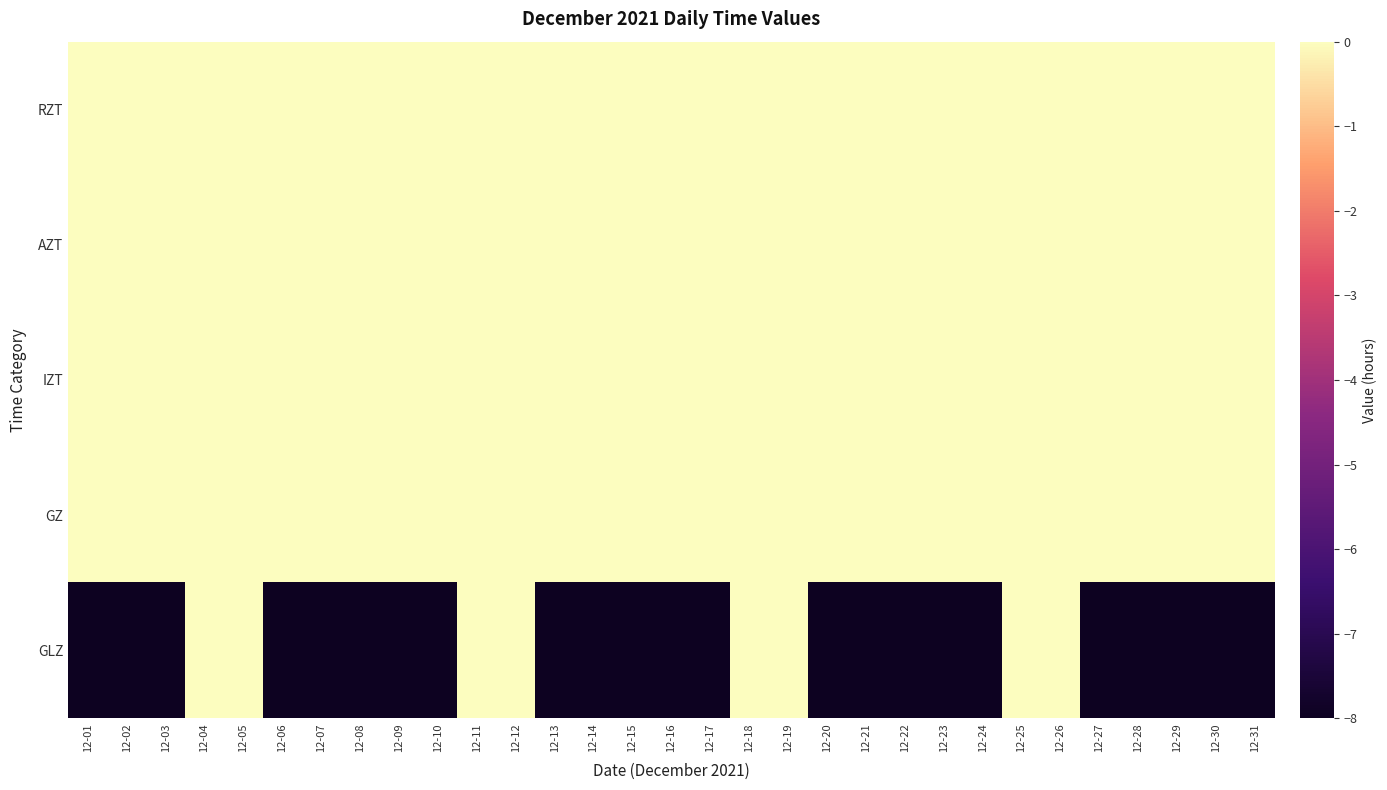

Between 12-05 and 12-04, which is larger?

12-05